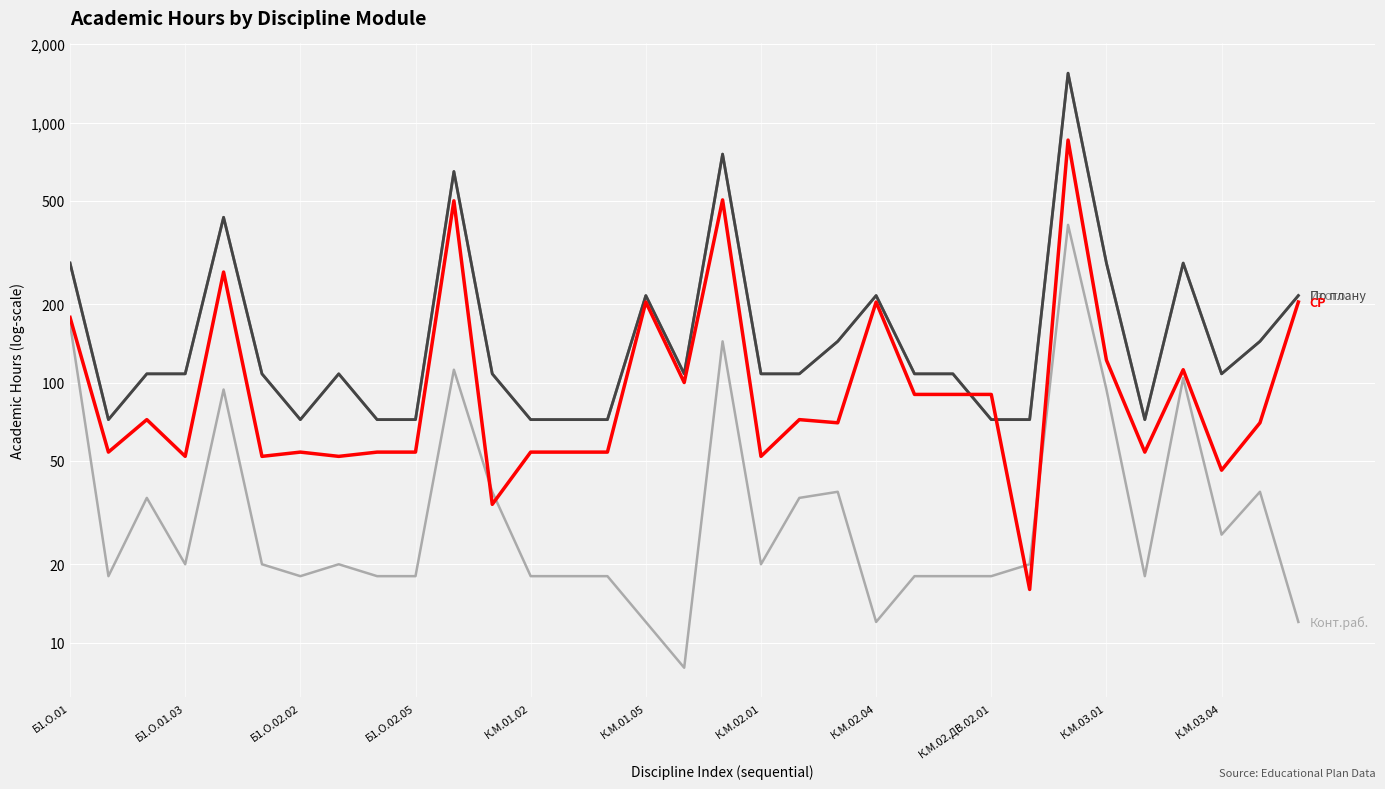

Where is По плану nearest to the value 810?

17